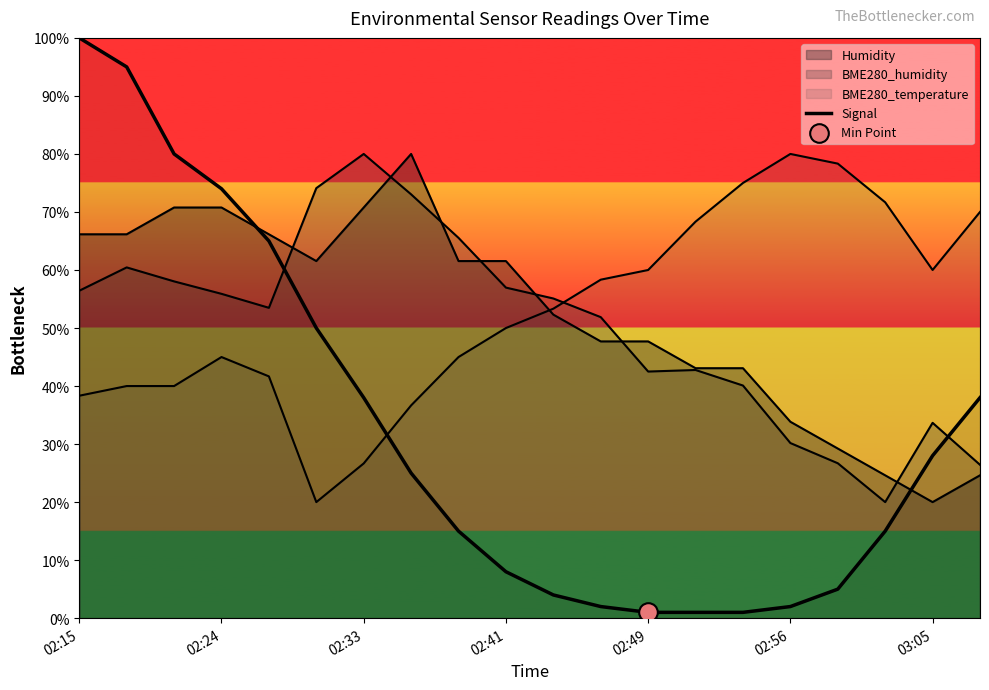

Which has a higher value, 15 or 02:33?

02:33